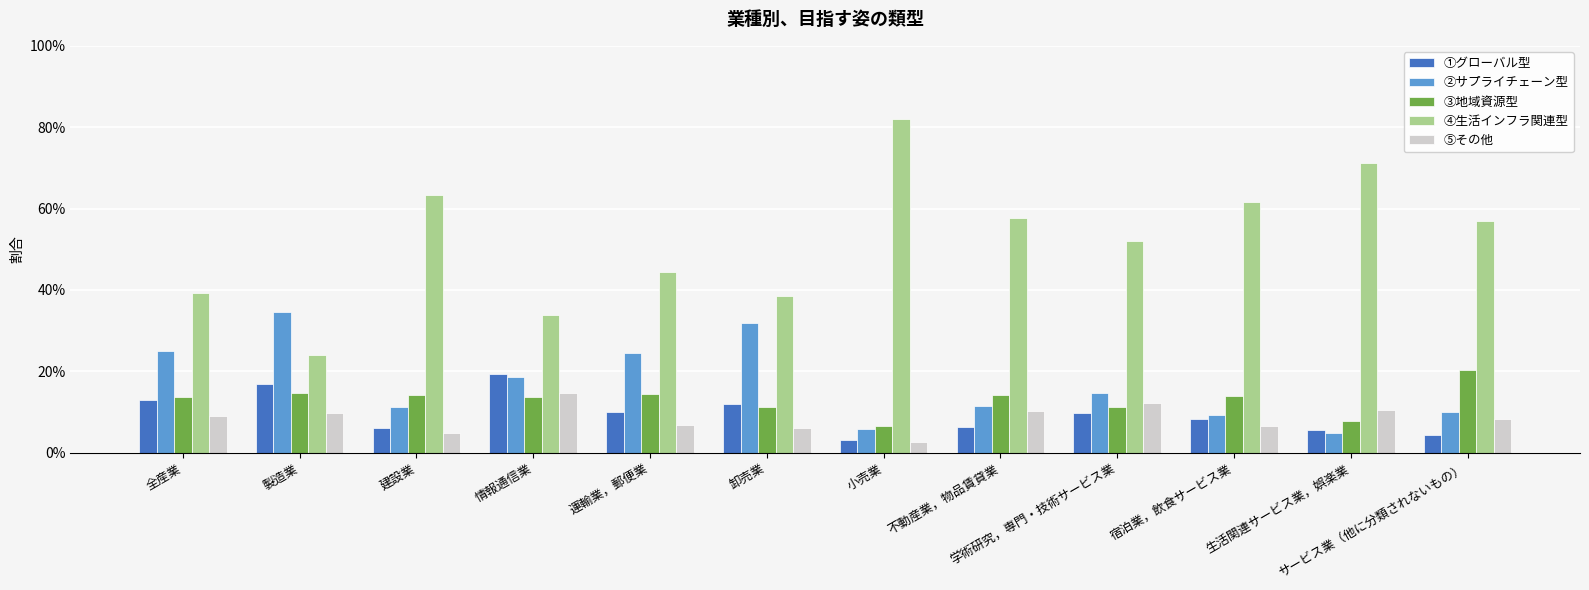

Reading left to right, extract all data points from this chart.

①グローバル型: 全産業=0.1	製造業=0.2	建設業=0.1	情報通信業=0.2	運輸業，郵便業=0.1	卸売業=0.1	小売業=0.0	不動産業，物品賃貸業=0.1	学術研究，専門・技術サービス業=0.1	宿泊業，飲食サービス業=0.1	生活関連サービス業，娯楽業=0.1	サービス業（他に分類されないもの）=0.0
②サプライチェーン型: 全産業=0.3	製造業=0.3	建設業=0.1	情報通信業=0.2	運輸業，郵便業=0.2	卸売業=0.3	小売業=0.1	不動産業，物品賃貸業=0.1	学術研究，専門・技術サービス業=0.1	宿泊業，飲食サービス業=0.1	生活関連サービス業，娯楽業=0.0	サービス業（他に分類されないもの）=0.1
③地域資源型: 全産業=0.1	製造業=0.1	建設業=0.1	情報通信業=0.1	運輸業，郵便業=0.1	卸売業=0.1	小売業=0.1	不動産業，物品賃貸業=0.1	学術研究，専門・技術サービス業=0.1	宿泊業，飲食サービス業=0.1	生活関連サービス業，娯楽業=0.1	サービス業（他に分類されないもの）=0.2
④生活インフラ関連型: 全産業=0.4	製造業=0.2	建設業=0.6	情報通信業=0.3	運輸業，郵便業=0.4	卸売業=0.4	小売業=0.8	不動産業，物品賃貸業=0.6	学術研究，専門・技術サービス業=0.5	宿泊業，飲食サービス業=0.6	生活関連サービス業，娯楽業=0.7	サービス業（他に分類されないもの）=0.6
⑤その他: 全産業=0.1	製造業=0.1	建設業=0.0	情報通信業=0.1	運輸業，郵便業=0.1	卸売業=0.1	小売業=0.0	不動産業，物品賃貸業=0.1	学術研究，専門・技術サービス業=0.1	宿泊業，飲食サービス業=0.1	生活関連サービス業，娯楽業=0.1	サービス業（他に分類されないもの）=0.1